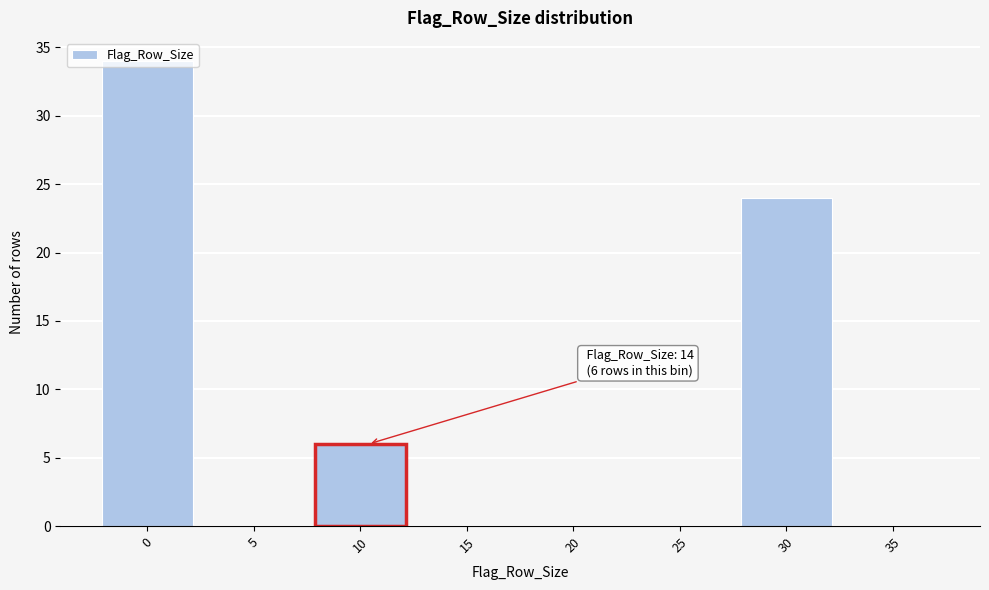

What is the sum of all values?

64